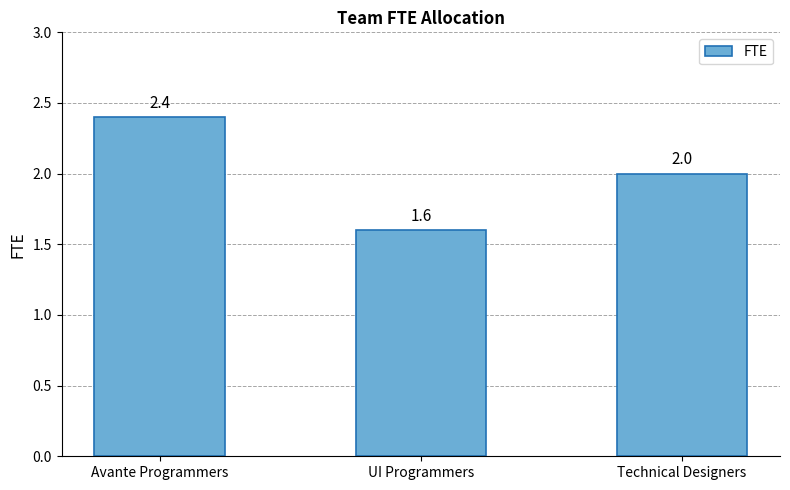

What is the label of the 3rd bar from the left?

Technical Designers